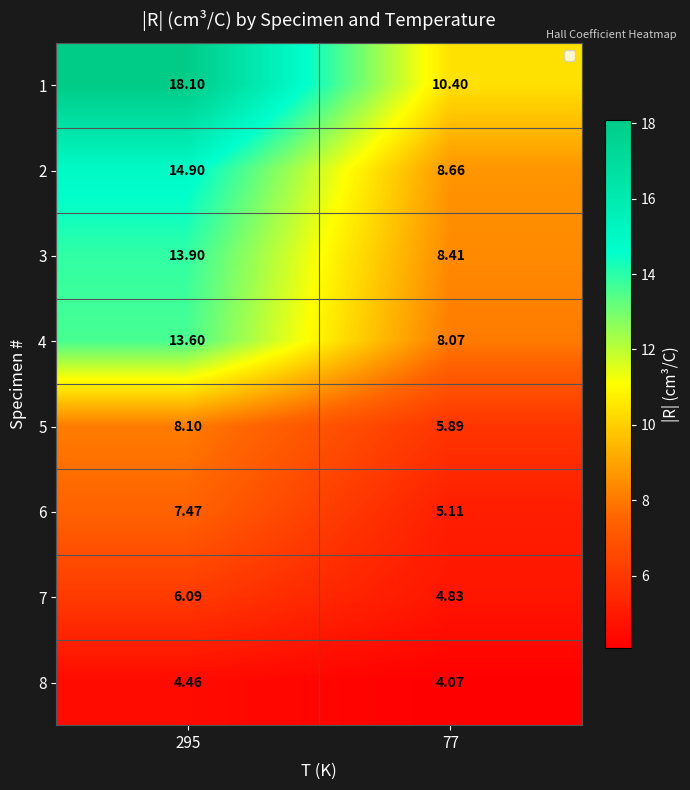

Is the value of 5 at 77 greater than the value of 6 at 77?

Yes